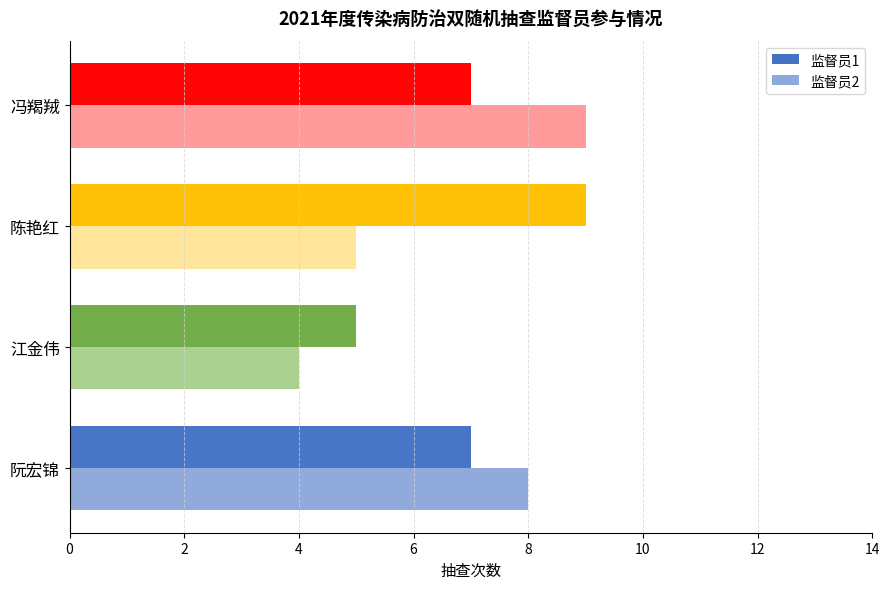

Is the value of 监督员1 at 江金伟 greater than the value of 监督员2 at 江金伟?

Yes